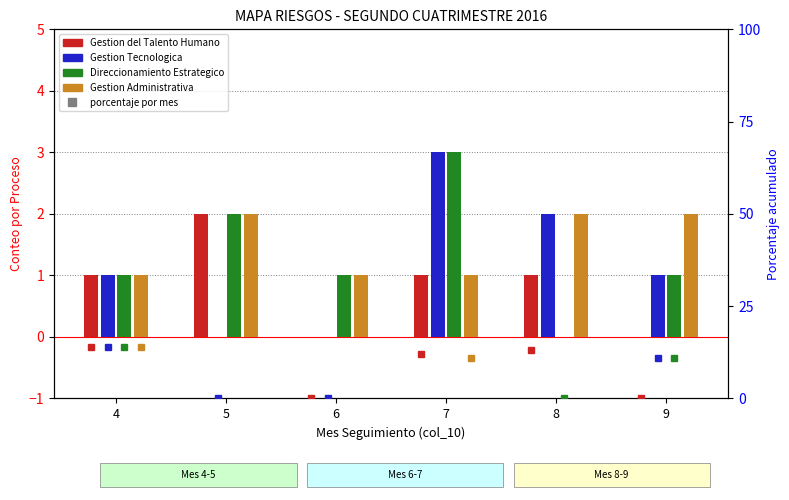

How many data points in Direccionamiento Estrategico are less than 1?

1